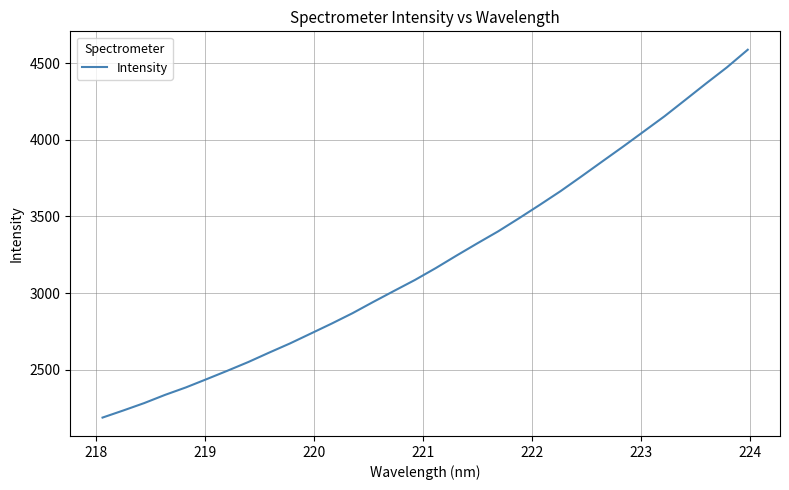

What is the difference between the maximum and minimum values?

2398.7